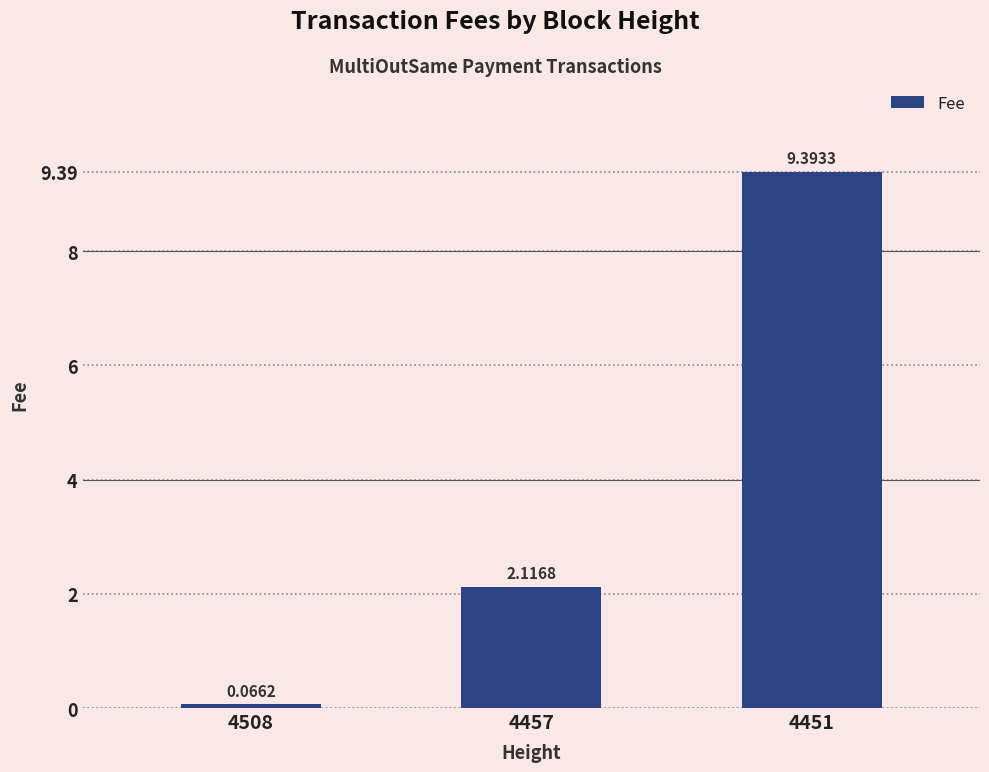

Which has a higher value, 4508 or 4451?

4451